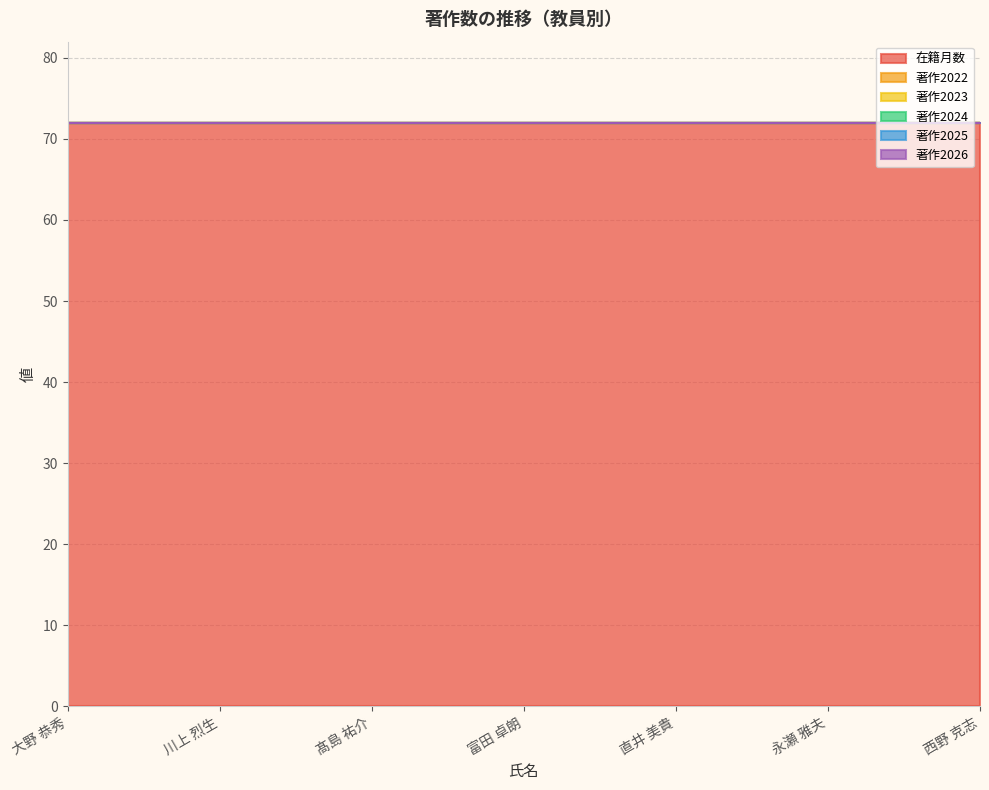

Which series has the largest total across all categories?

在籍月数